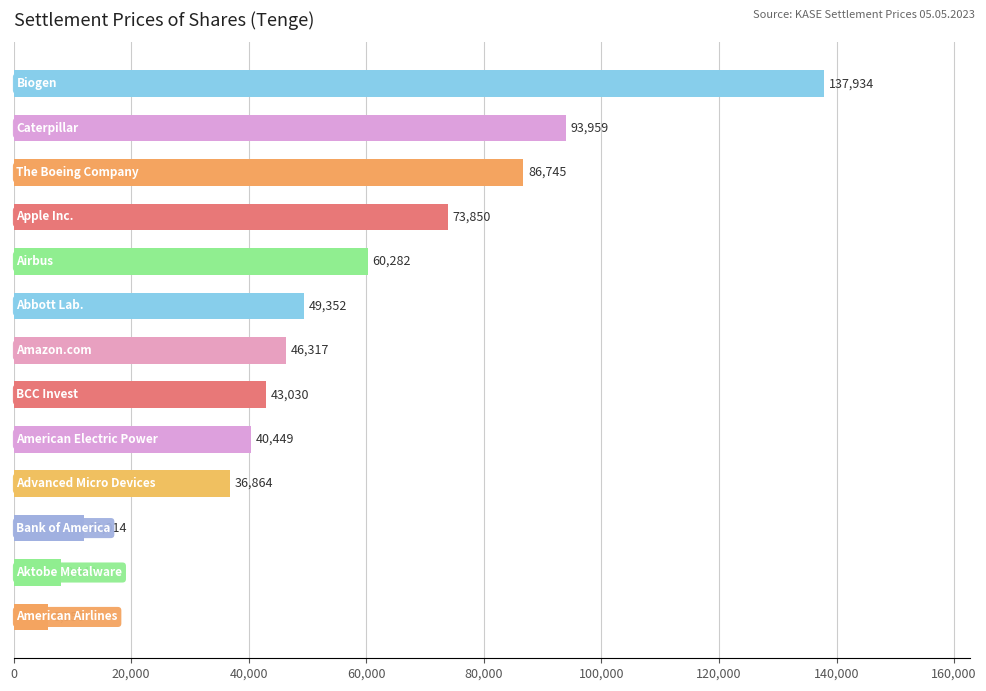

What is the greatest value displayed?

137933.7